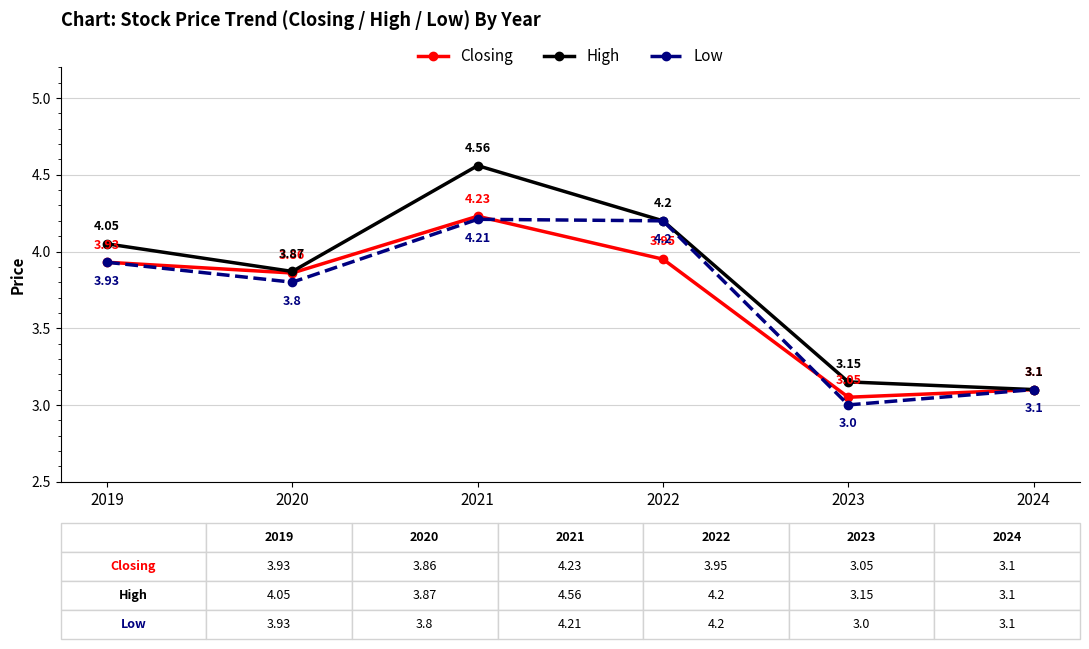

Which series has the widest spread of values?

High